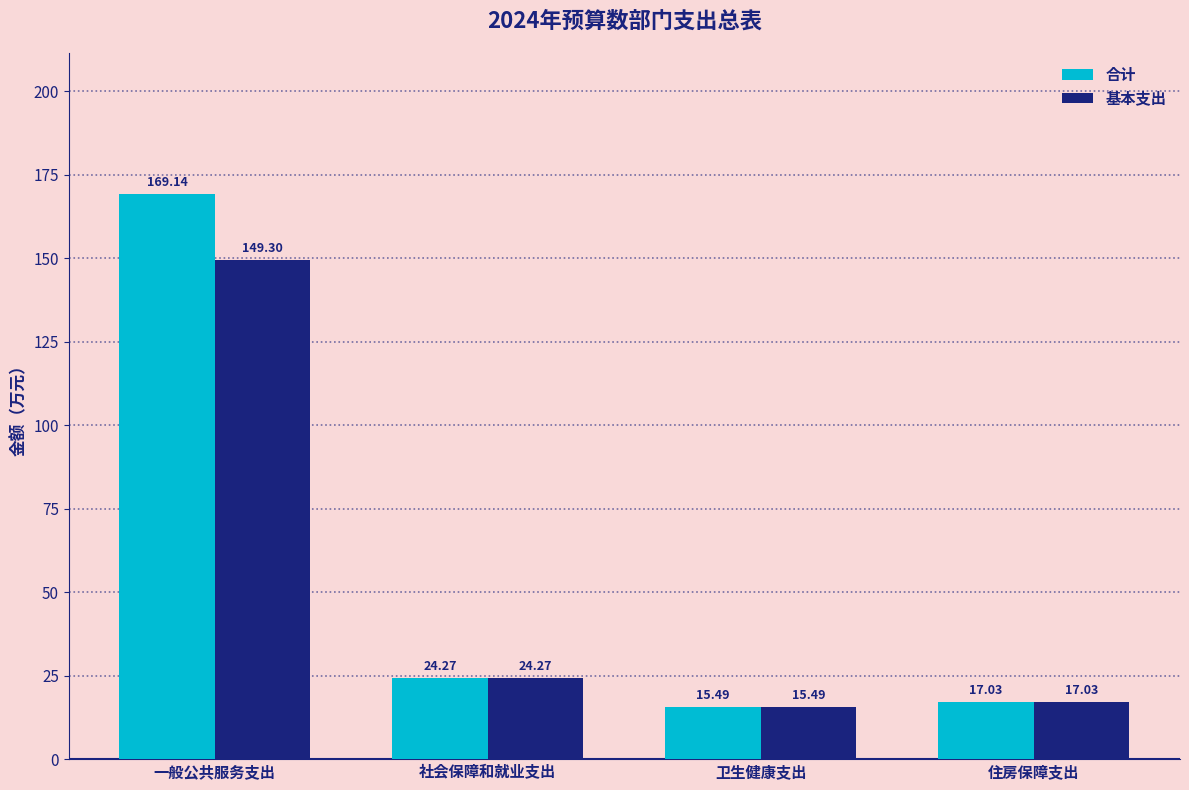

How many values in the 合计 series exceed 24?

2